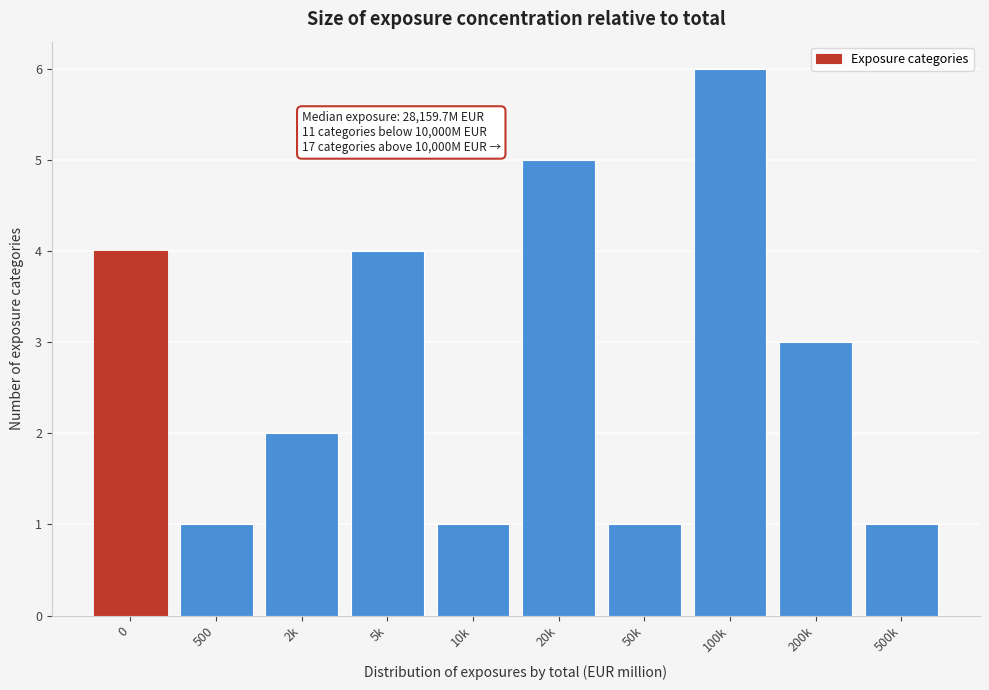

Reading left to right, extract all data points from this chart.

0=4	500=1	2k=2	5k=4	10k=1	20k=5	50k=1	100k=6	200k=3	500k=1